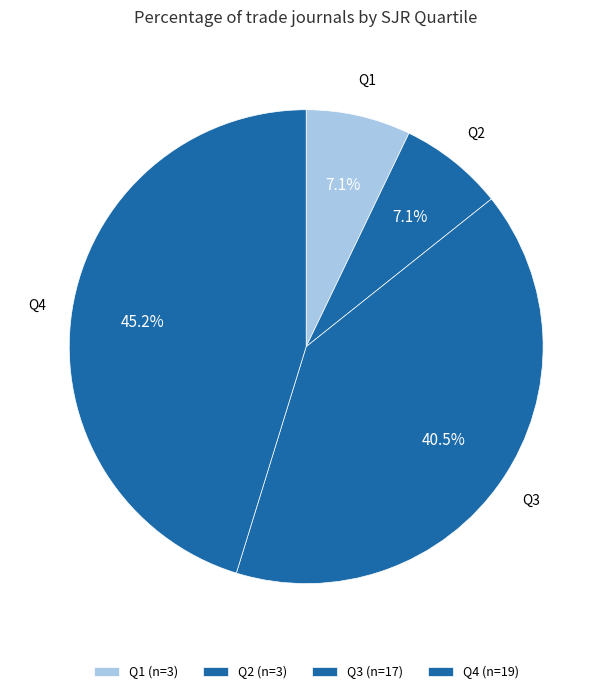

Count the number of slices in the pie.

4